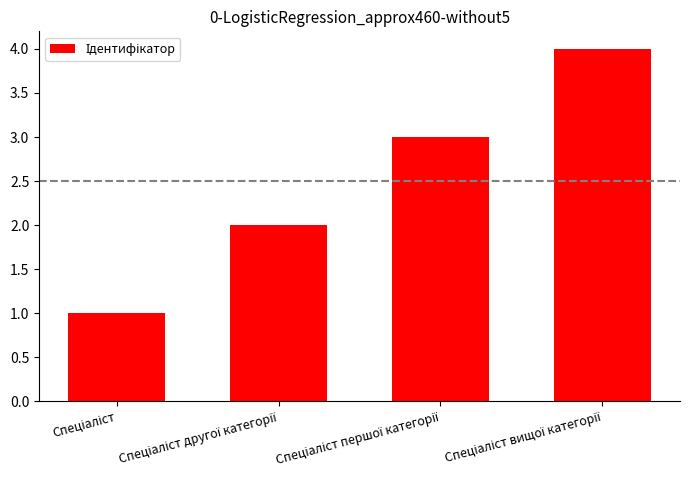

What is the maximum value shown in the chart?

4